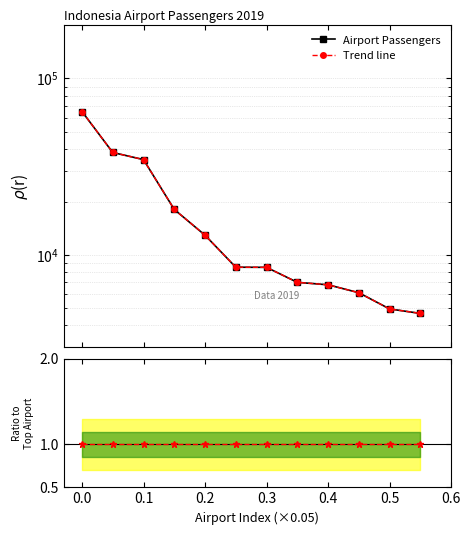

How many series are shown in this chart?

3